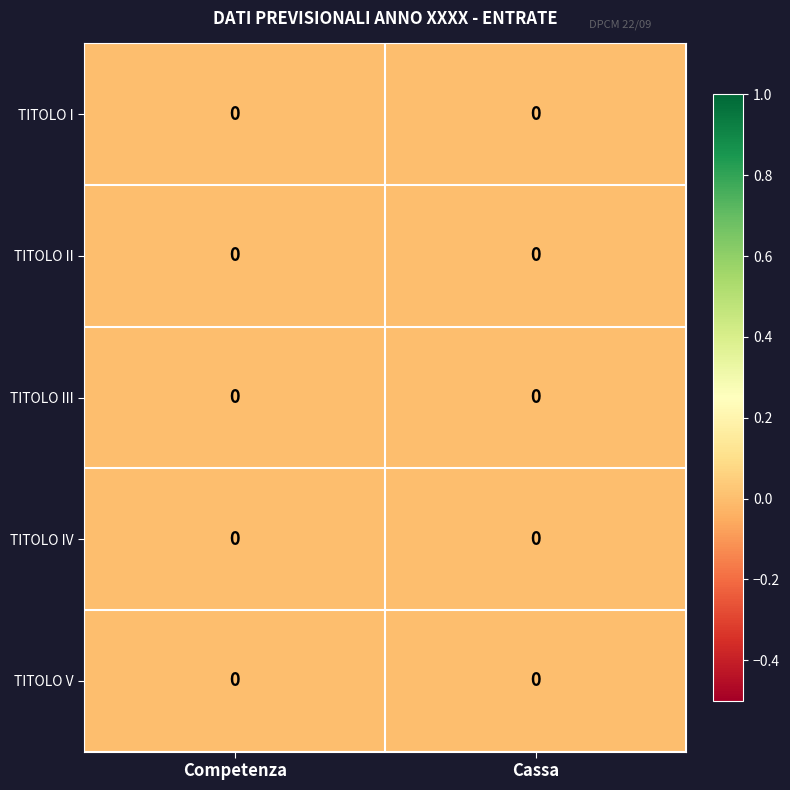

At which category is the sum across all series the highest?

Cassa